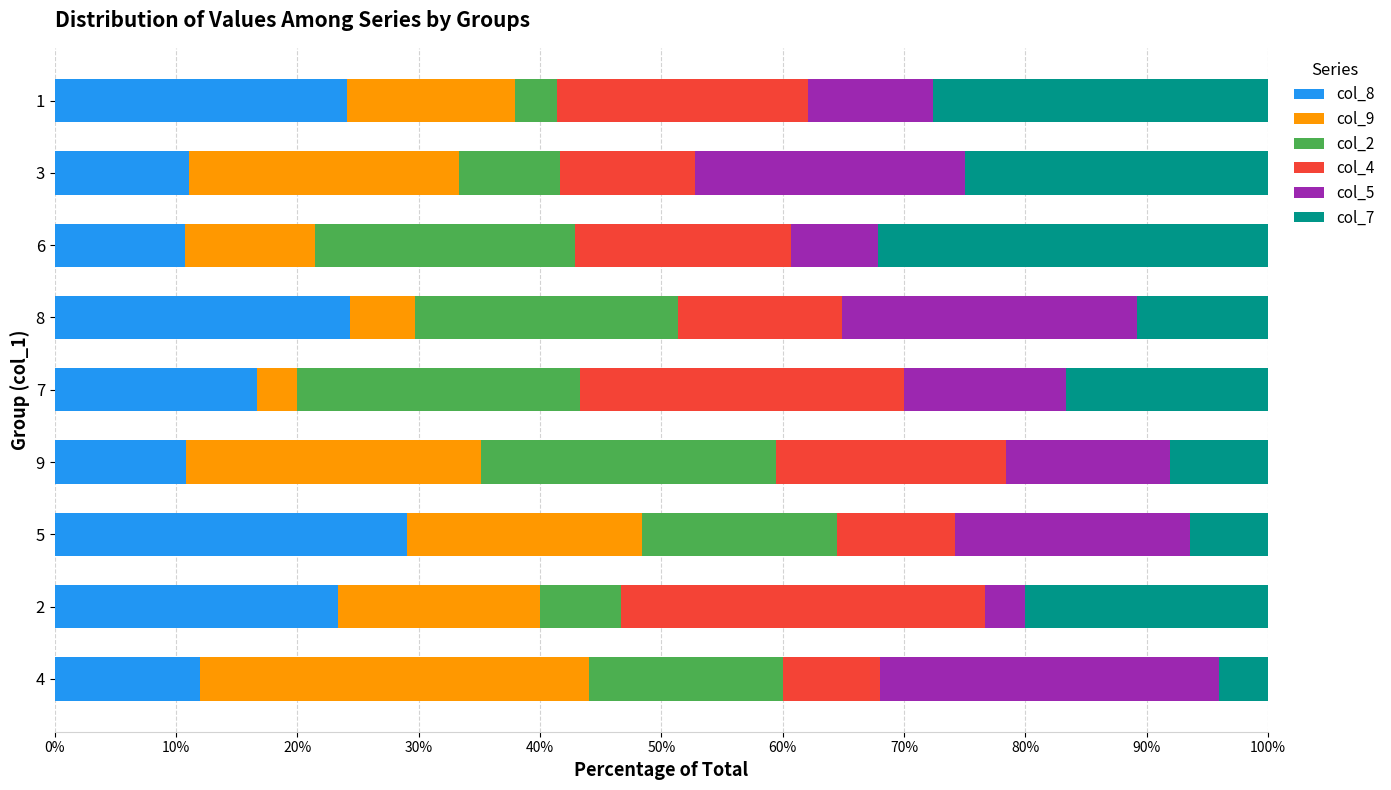

What is the maximum value for col_8?

29.0